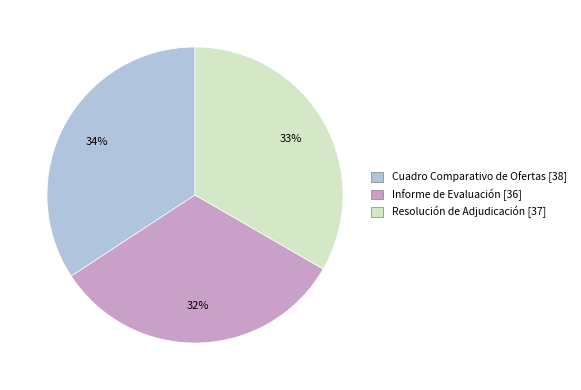

Combined, do Informe de Evaluación and Cuadro Comparativo de Ofertas account for over 50%?

Yes